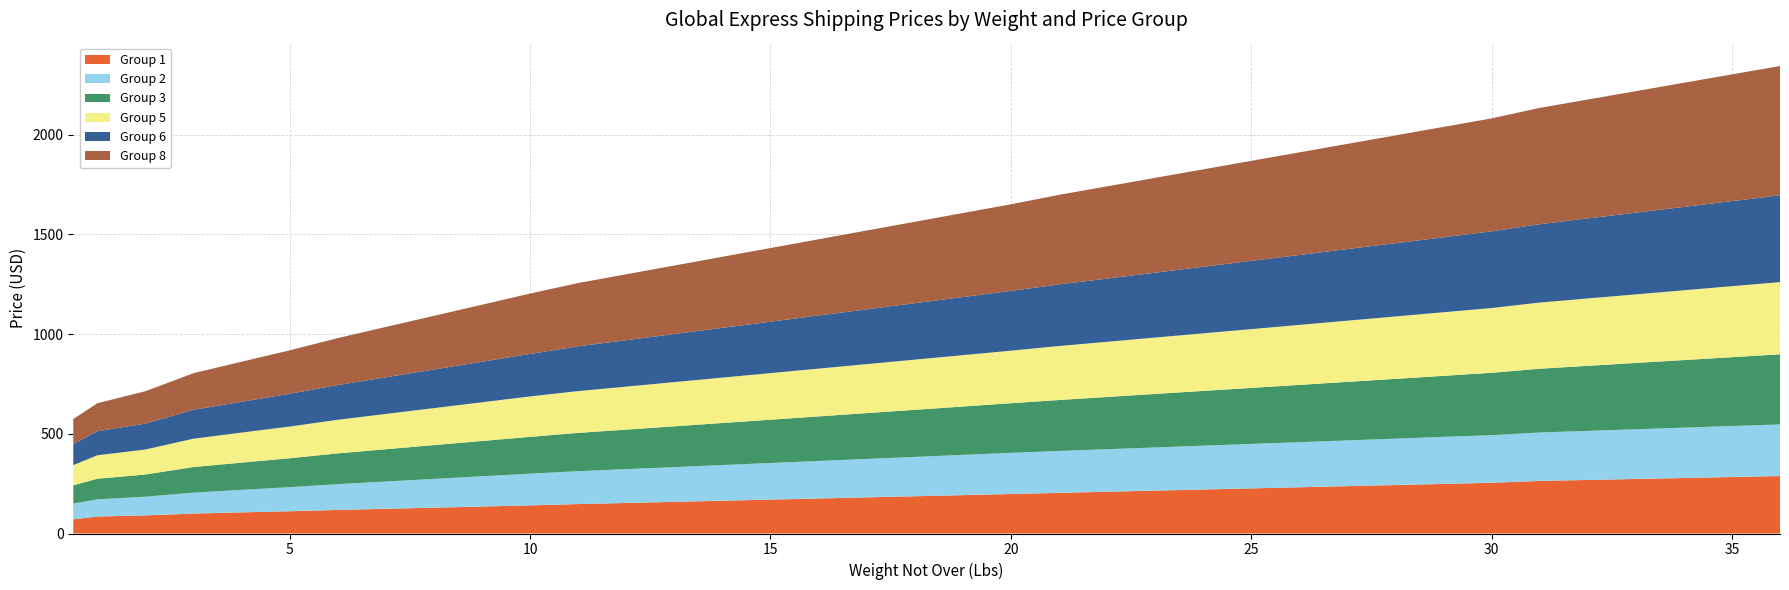

Reading left to right, list all the values displayed in this chart.

Group 1: 71.1	85.0	90.9	100.0	106.0	111.6	118.2	123.9	129.6	135.2	140.9	147.6	153.1	158.7	164.3	169.9	175.6	181.2	186.8	192.3	197.9	203.8	209.4	215.0	220.7	226.2	231.8	237.5	243.1	248.7	254.3	263.6	268.5	273.4	278.4	283.2	288.1
Group 2: 79.2	86.2	93.7	105.1	112.9	120.8	129.4	136.9	144.3	151.8	159.2	165.1	169.8	174.4	178.9	183.5	188.2	192.8	197.3	202.0	206.6	210.1	213.3	216.6	219.8	223.0	226.2	229.4	232.6	235.8	239.0	242.9	246.2	249.3	252.6	255.8	259.0
Group 3: 91.3	103.5	111.2	128.2	136.6	144.9	154.2	161.8	169.4	177.1	184.6	191.8	198.2	204.5	210.8	217.2	223.4	229.8	236.1	242.4	248.7	255.6	261.9	268.2	274.6	280.9	287.2	293.6	299.9	306.2	312.6	319.8	326.1	332.5	338.9	345.1	351.6
Group 5: 101.2	117.5	125.3	142.2	150.7	159.1	168.4	176.9	185.5	194.1	202.7	209.7	215.6	221.7	227.7	233.7	239.7	245.7	251.7	257.6	263.6	270.8	276.8	282.8	288.8	294.8	300.8	306.9	312.8	318.9	324.9	331.9	337.9	343.9	350.0	356.1	362.1
Group 6: 106.0	120.6	129.9	144.8	154.4	164.2	174.2	183.8	193.6	203.3	213.1	224.4	232.7	241.2	249.5	257.9	266.2	274.6	282.9	291.4	299.7	308.6	317.1	325.4	333.9	342.2	350.6	359.0	367.4	375.8	384.2	392.9	401.4	409.8	418.1	426.5	434.9
Group 8: 125.0	140.4	162.5	183.7	200.8	217.9	235.5	252.3	269.1	285.9	302.8	317.5	330.4	343.4	356.4	369.4	382.3	395.3	408.2	421.3	434.3	449.4	462.4	475.4	488.4	501.6	514.5	527.5	540.6	553.6	566.7	583.1	596.2	609.2	622.4	635.5	648.6